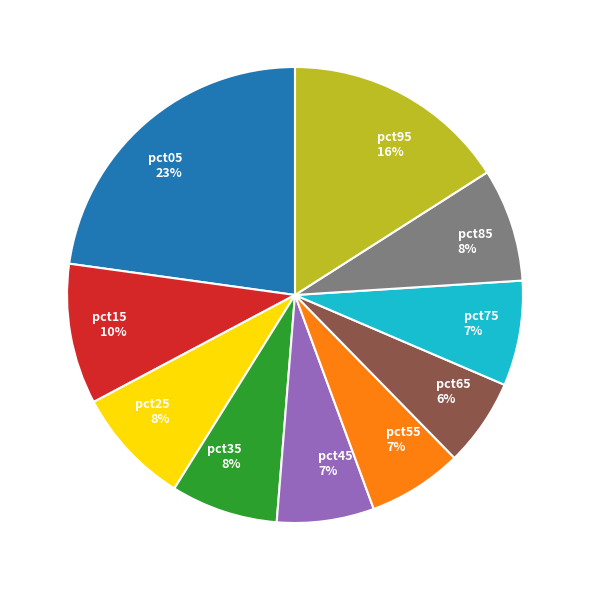

Count the number of slices in the pie.

10